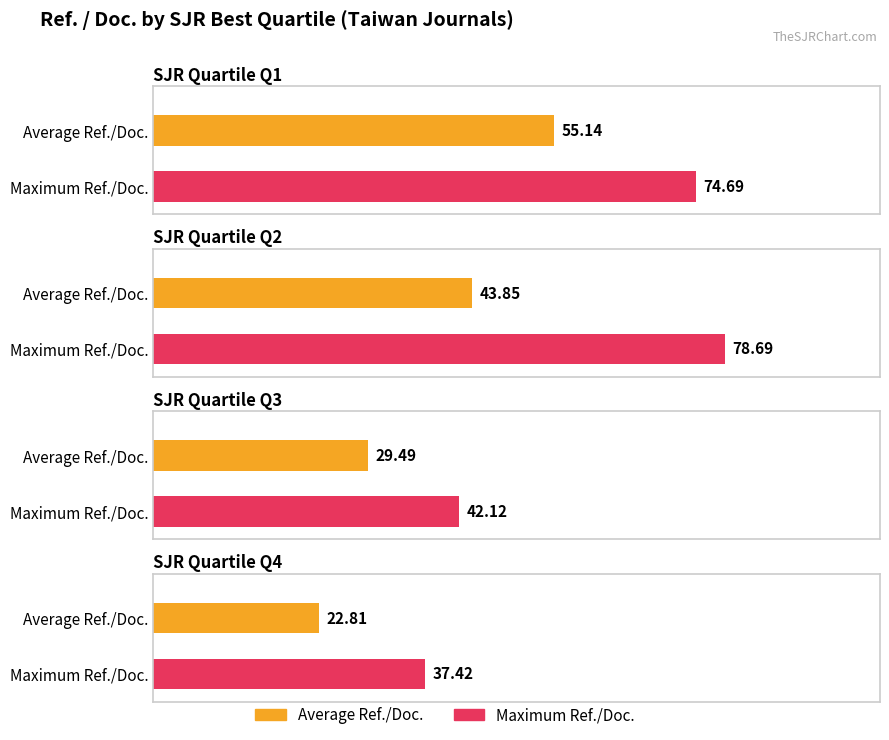

Does the chart contain stacked bars?

No